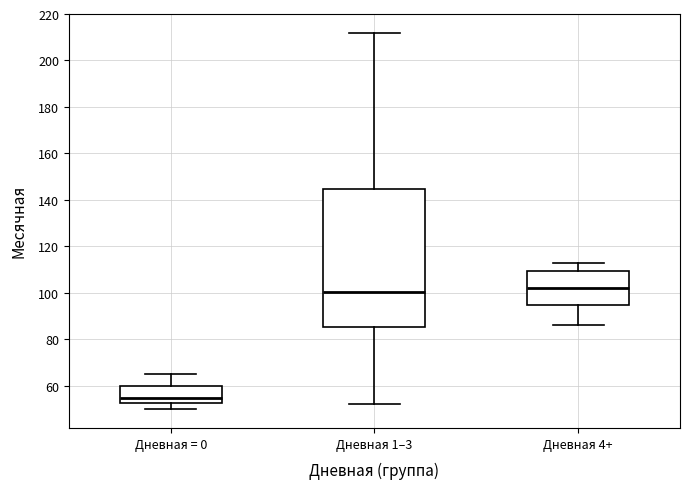

Where does the median line of the box for Дневная 1–3 sit on the y-axis? The values are not printed on the chart, so give them approximately, as read against the axis.

100